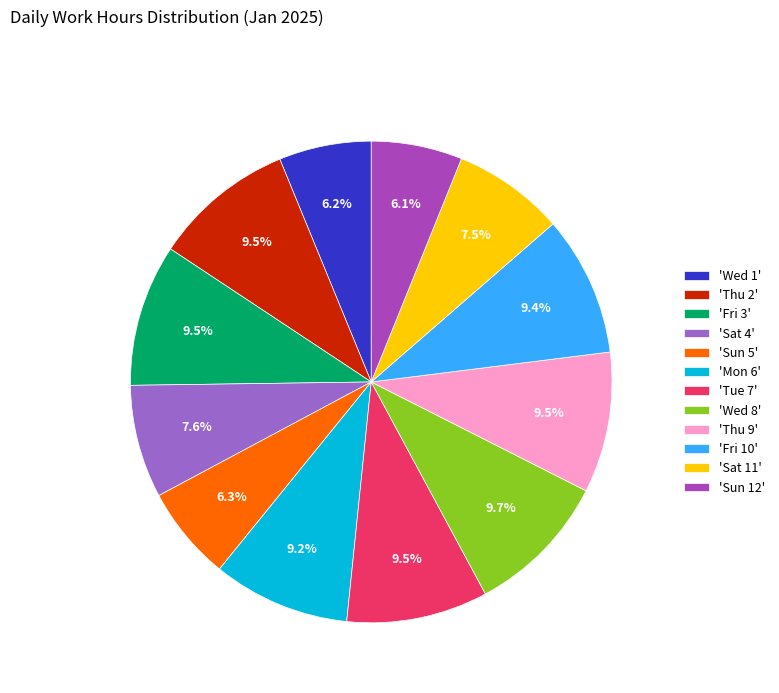

Combined, what portion of the pie is 'Wed 1' and 'Thu 2'?

15.7%